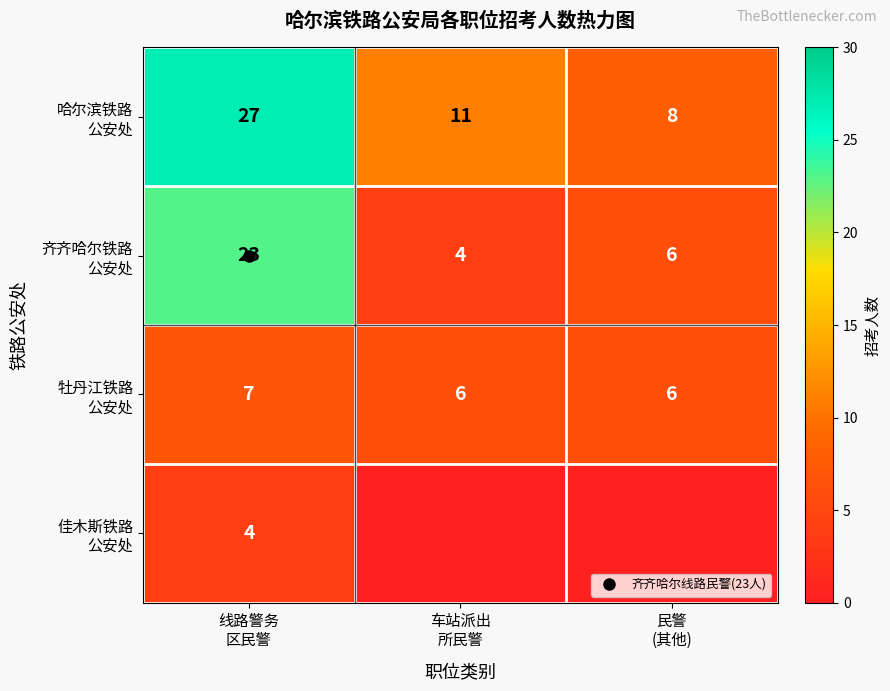

How many values in 佳木斯铁路 公安处 are above zero?

1